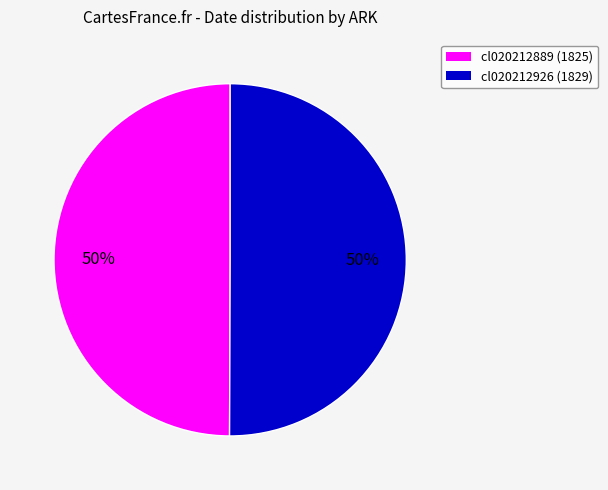

Is the sum of cl020212926 and cl020212889 greater than half?

Yes